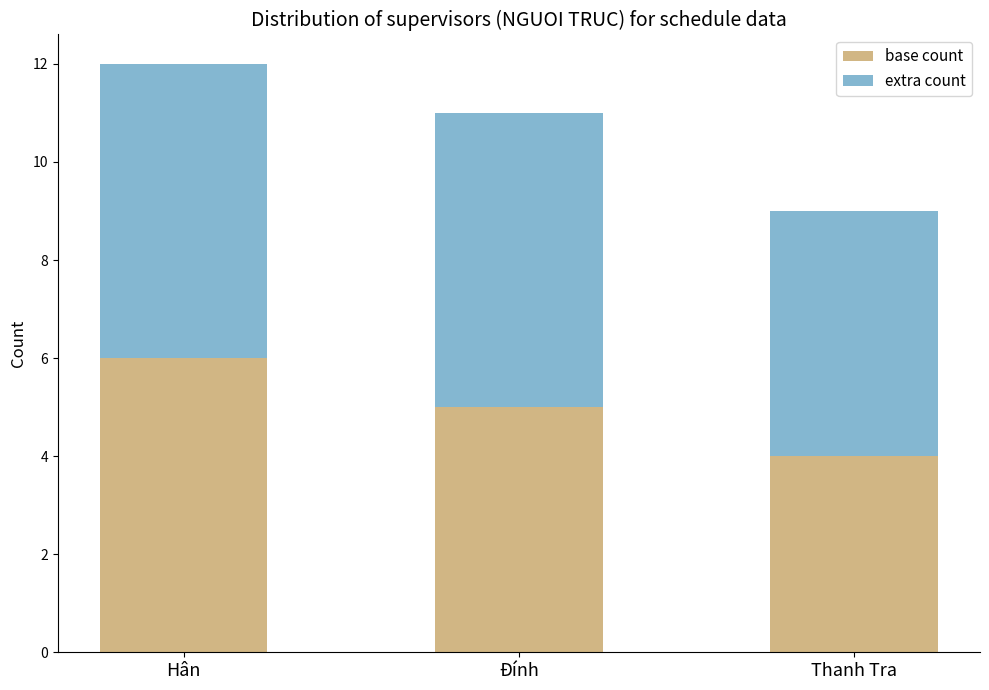

Rank the categories by base count value from lowest to highest.

Thanh Tra, Đính, Hân